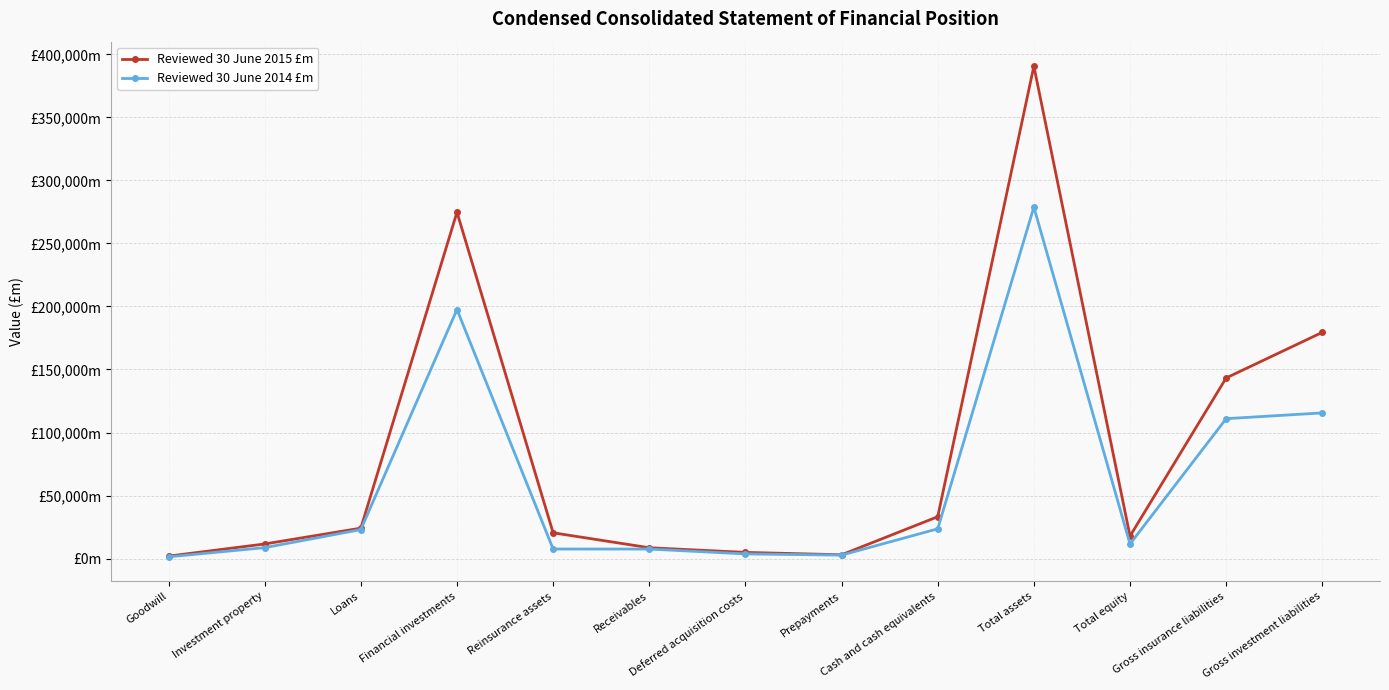

True or false: Reviewed 30 June 2015 £m and Reviewed 30 June 2014 £m intersect in this chart.

False